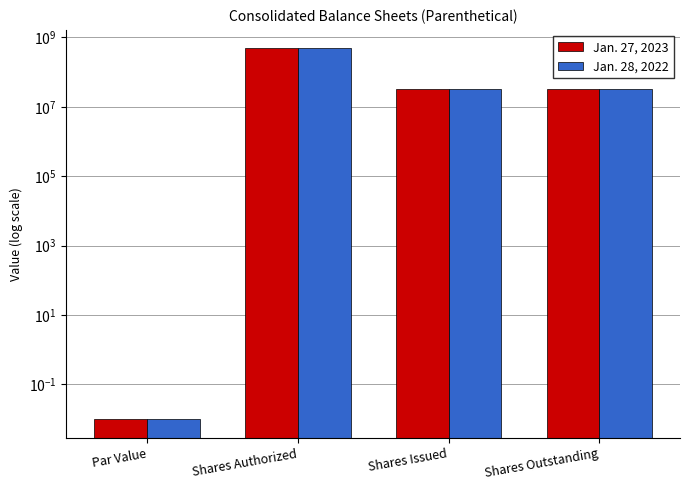

Is it true that Jan. 27, 2023 equals 21662136.5 at Shares Outstanding?

False